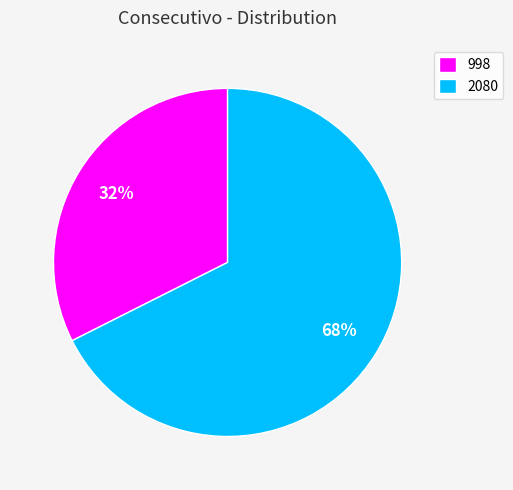

Count the number of slices in the pie.

2